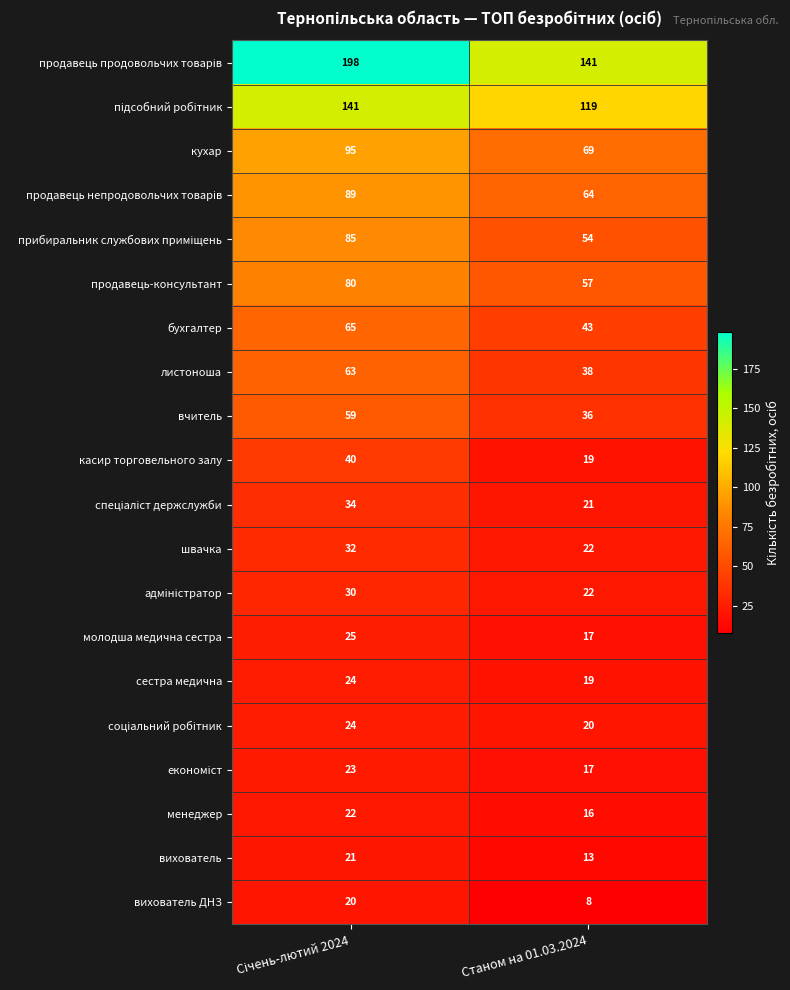

What is the maximum value shown in the chart?

198